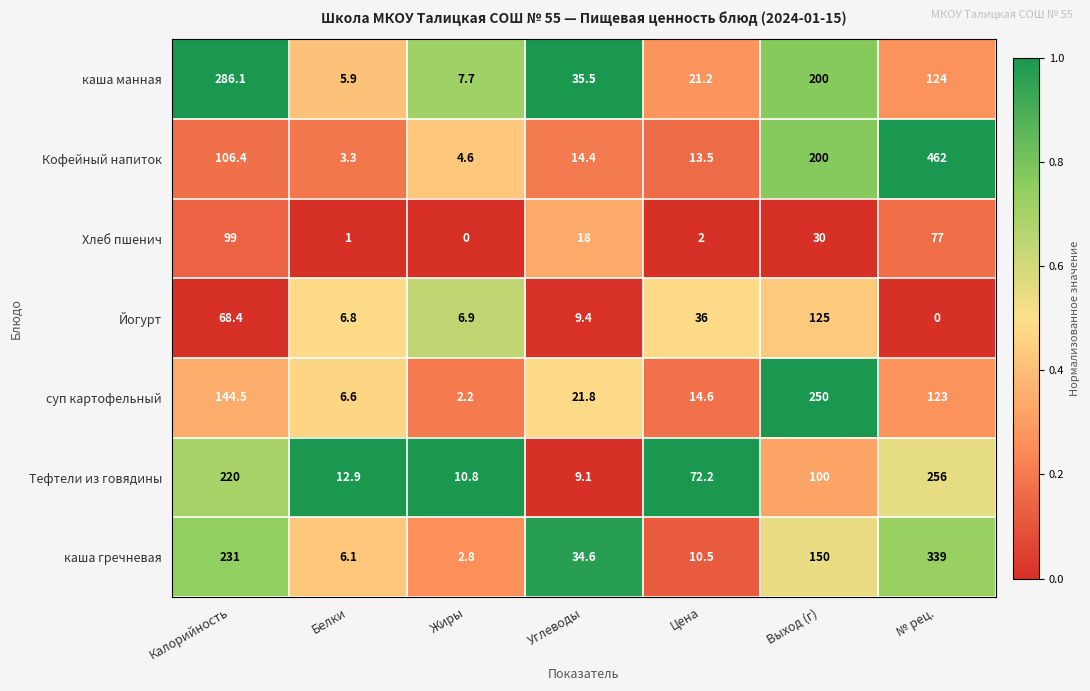

Which series has the largest total across all categories?

Кофейный напиток